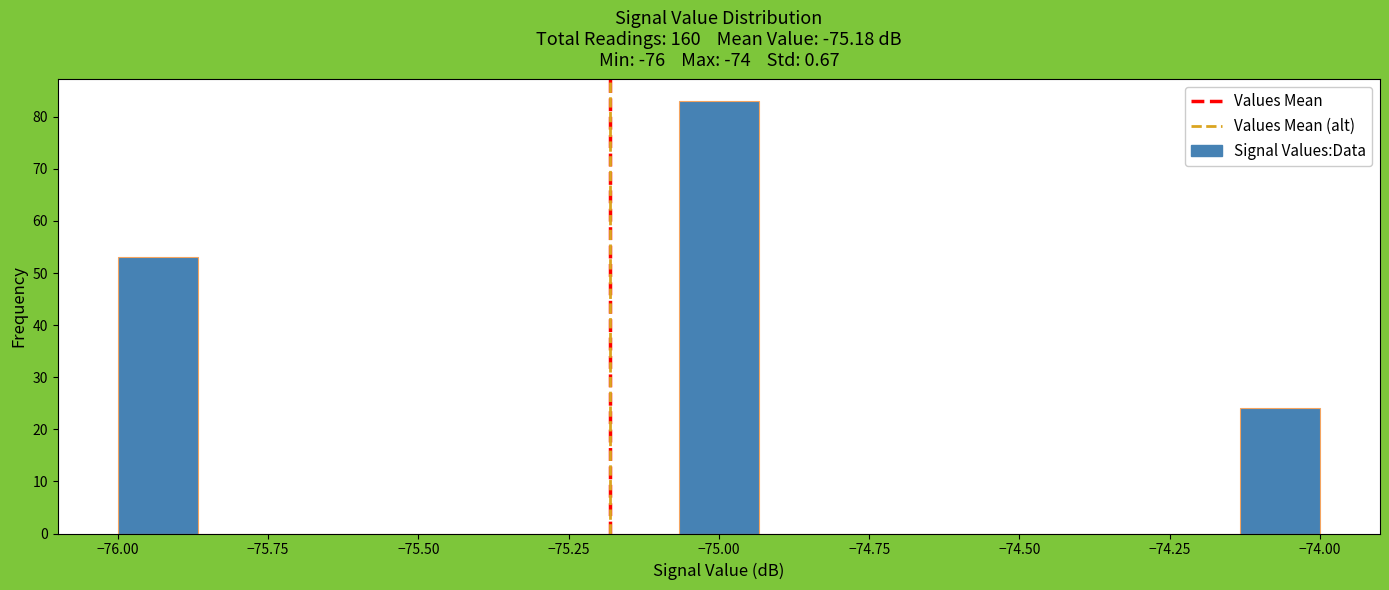

Around what value on the x-axis is the tallest bar? Give the approximate position of its centre, as read against the axis.

-75.00